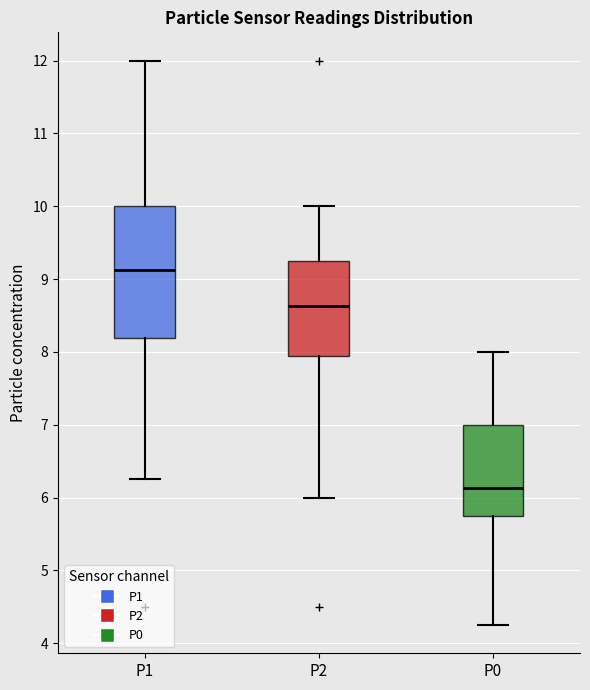

Comparing the boxes themselves (not the whiskers), which one is the tallest?

P1